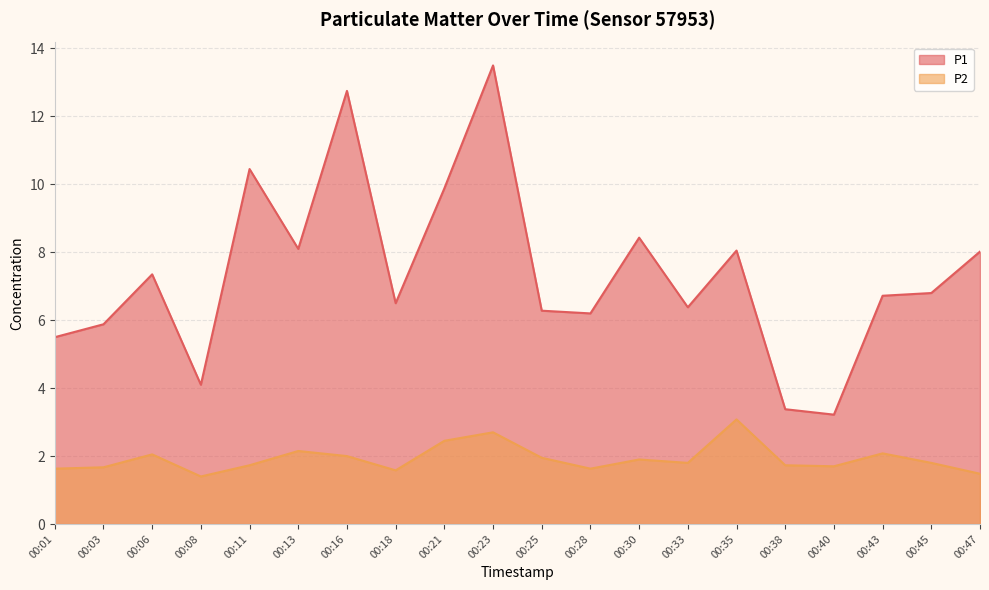

What value does the P2 series have at 00:23?

2.7